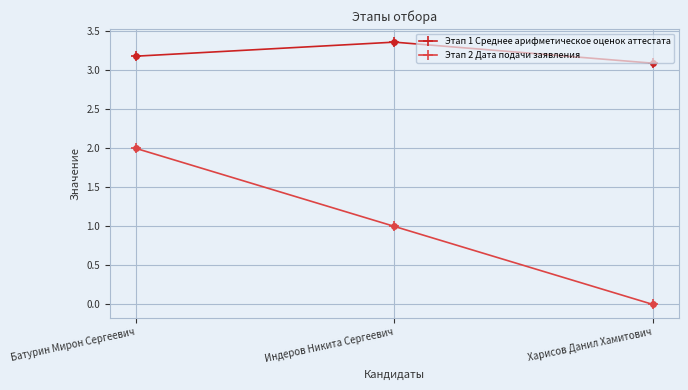

What is the average value of the Этап 2 Дата подачи заявления series?

1.0